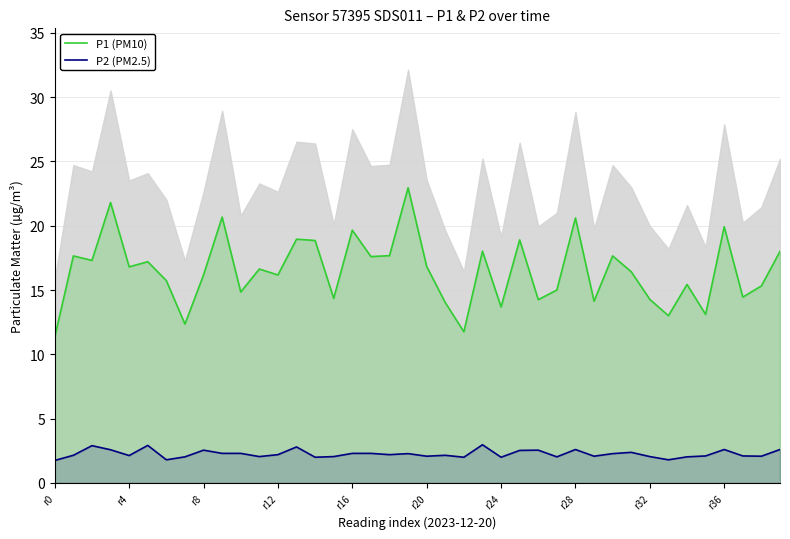

True or false: P2 (PM2.5) and P1 (PM10) intersect in this chart.

False